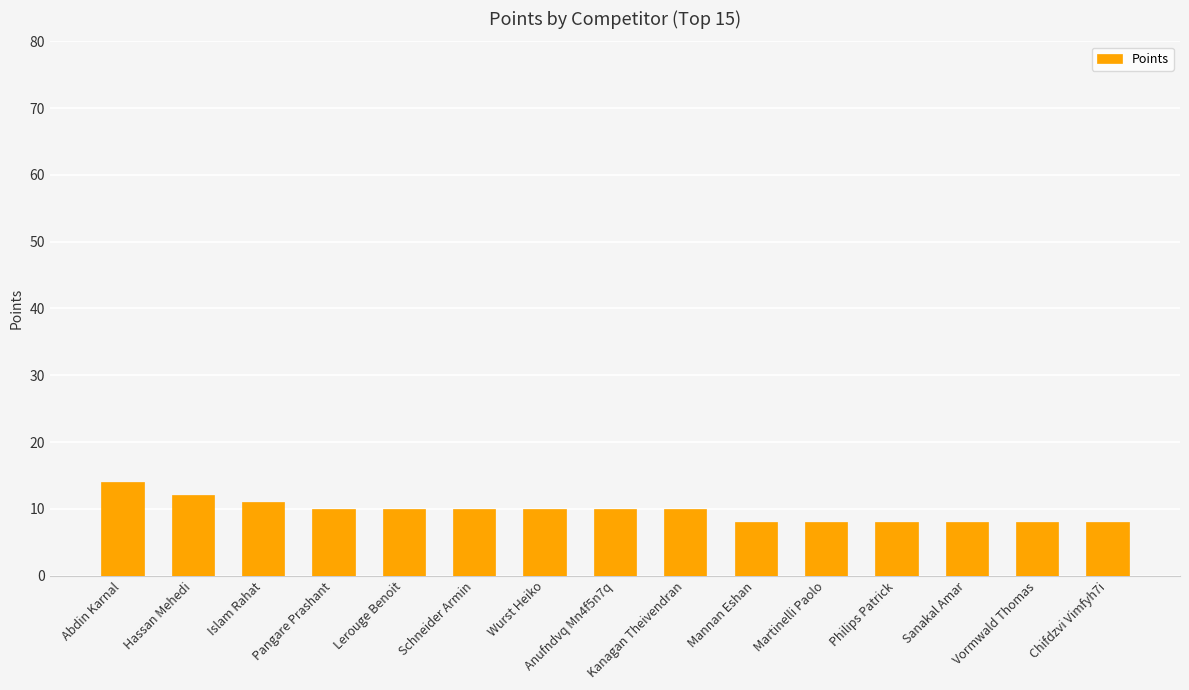

True or false: the data shows 10 at Schneider Armin.

True